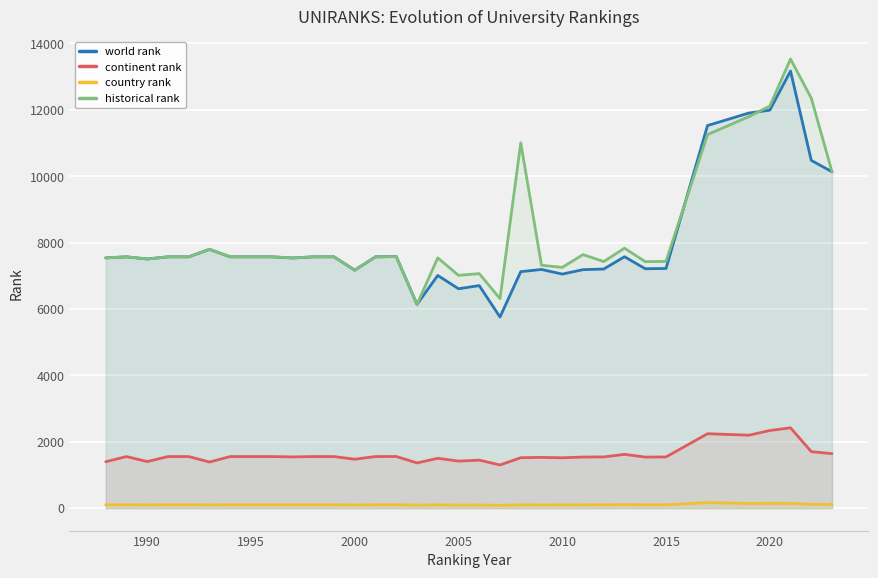

True or false: world rank has a value of 7221 at 2015.

True